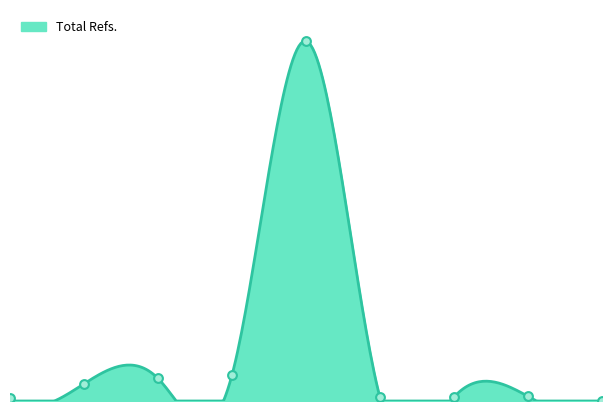

What is the change in value from 4 to 5?

+110995